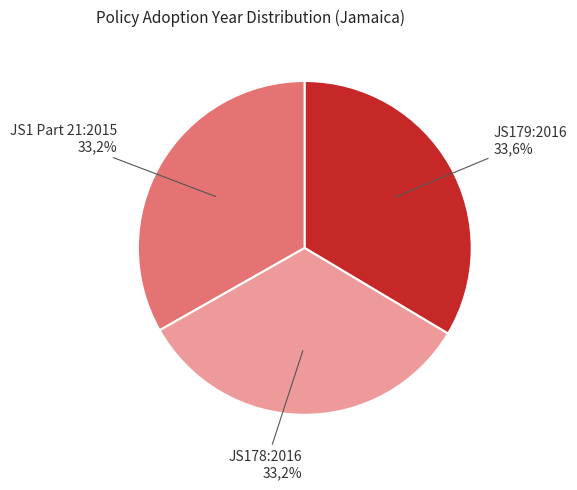

To the nearest percent, what percentage of the pie is JS179:2016?

34%